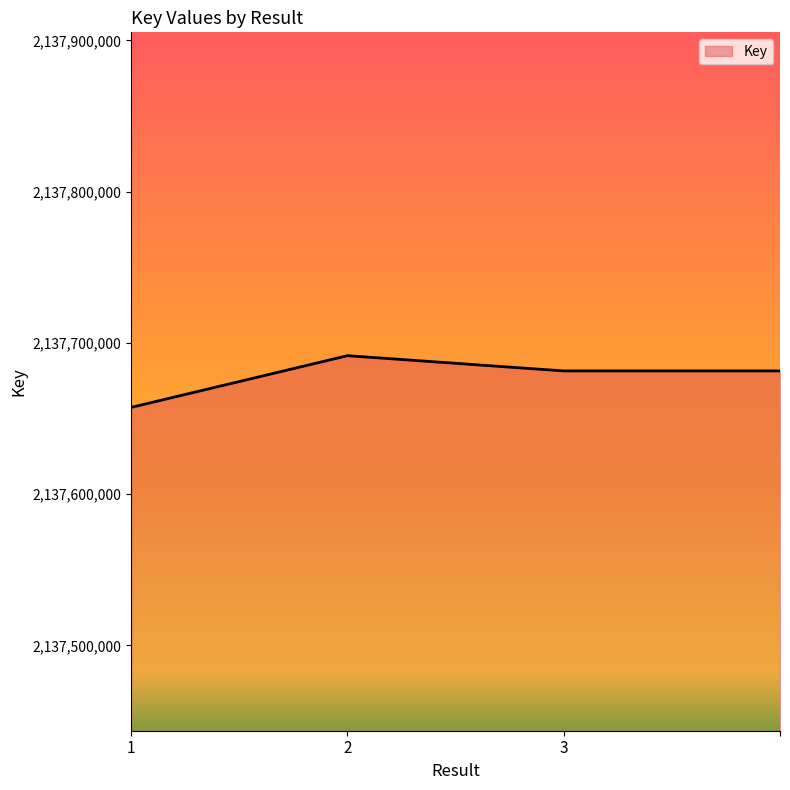

What is the maximum value shown in the chart?

2137691587